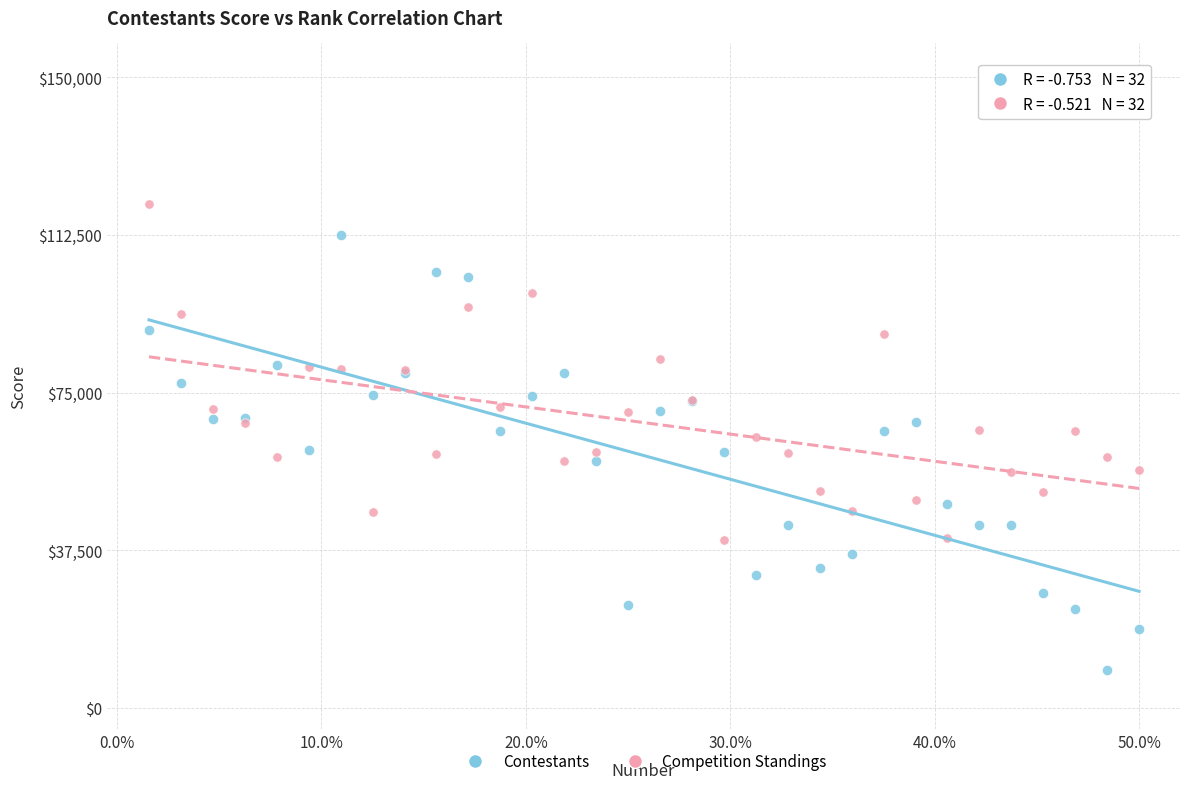

Which series reaches the maximum Y coordinate?

Competition Standings